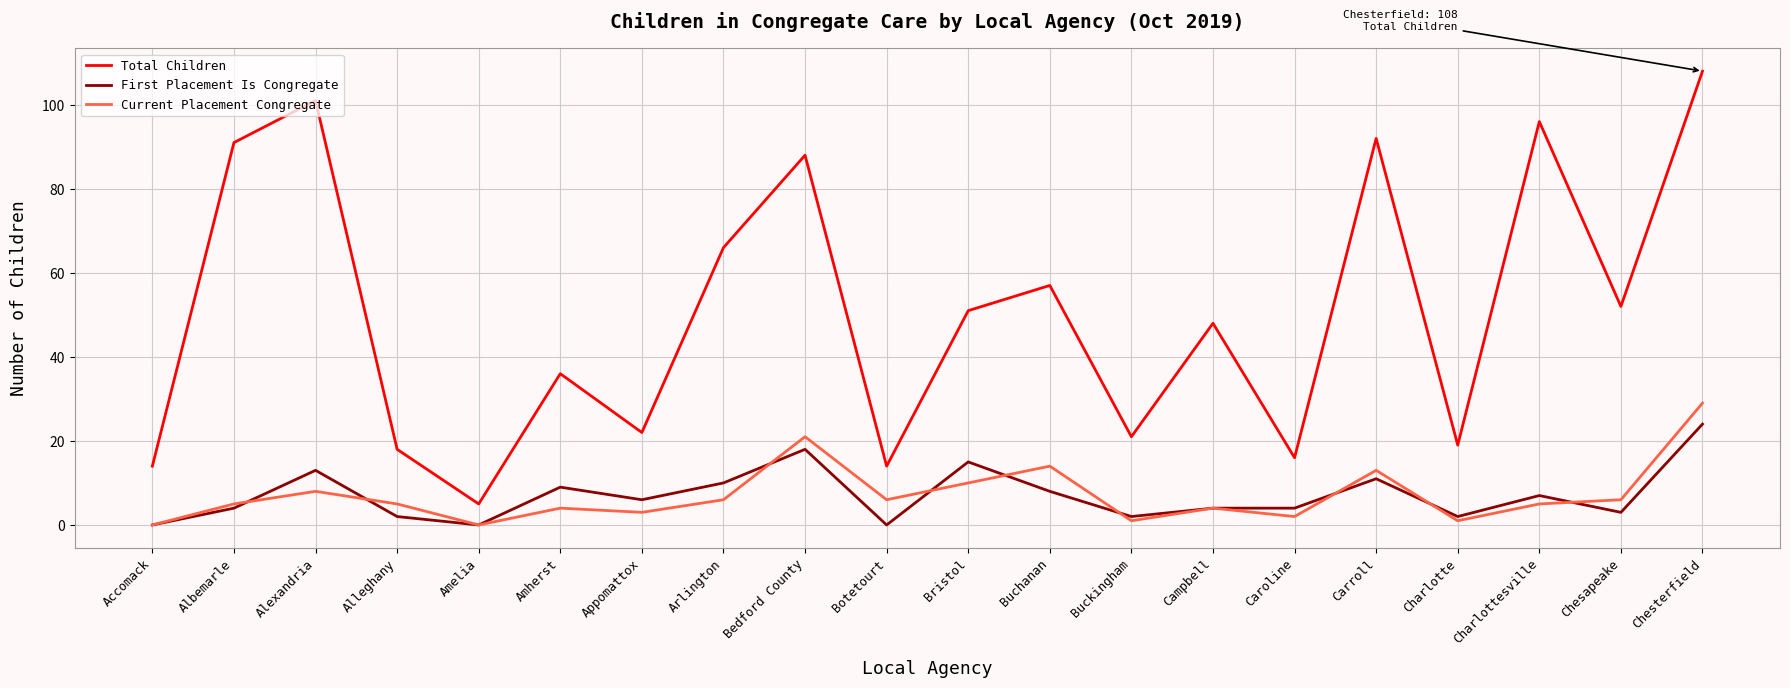

Rank the series at Amherst from lowest to highest value.

Current Placement Congregate, First Placement Is Congregate, Total Children